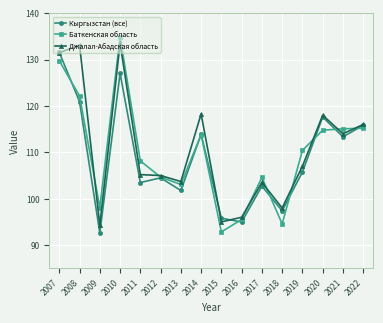

What is the smallest value displayed?

92.6